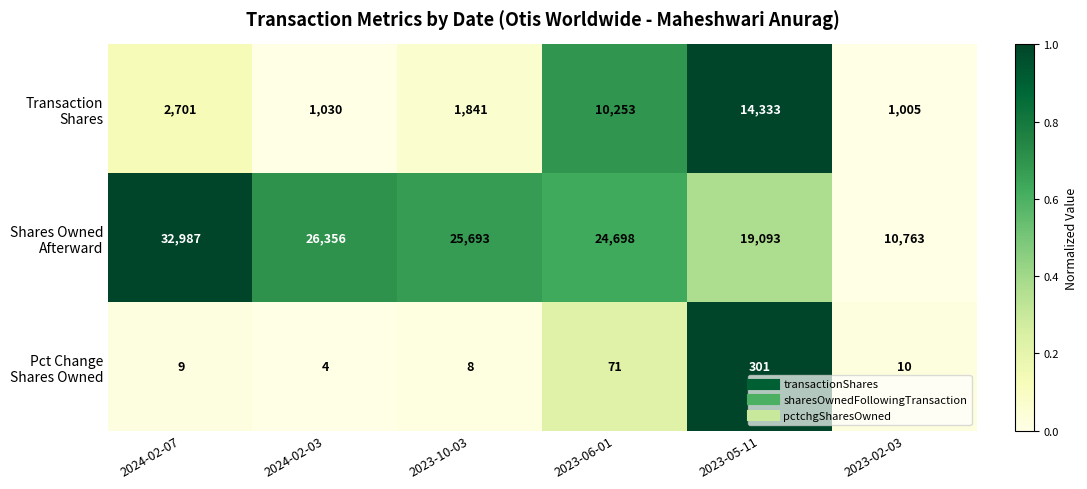

What is the minimum value shown in the chart?

4